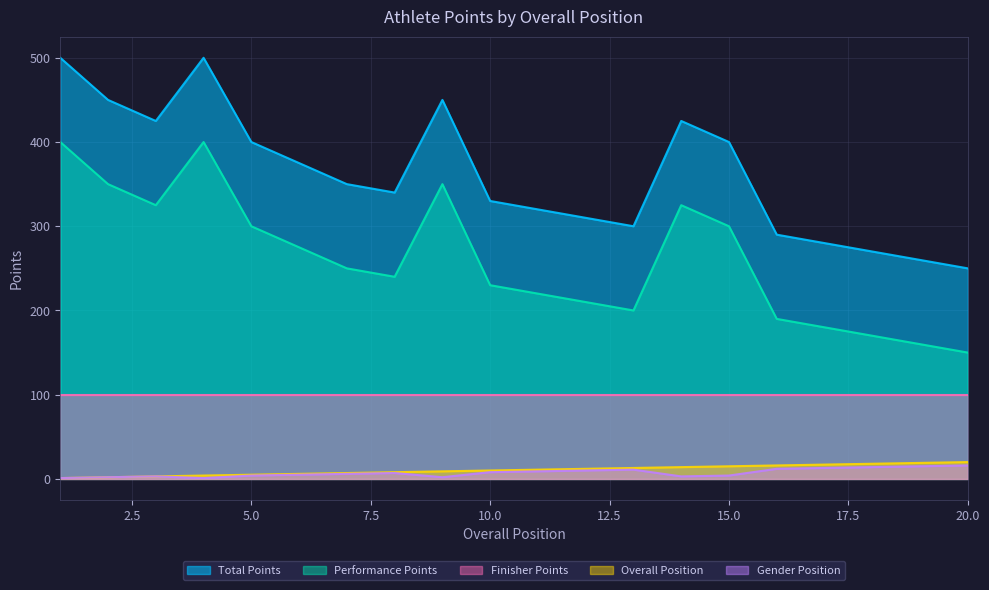

True or false: Total Points and Gender Position cross at least once.

False